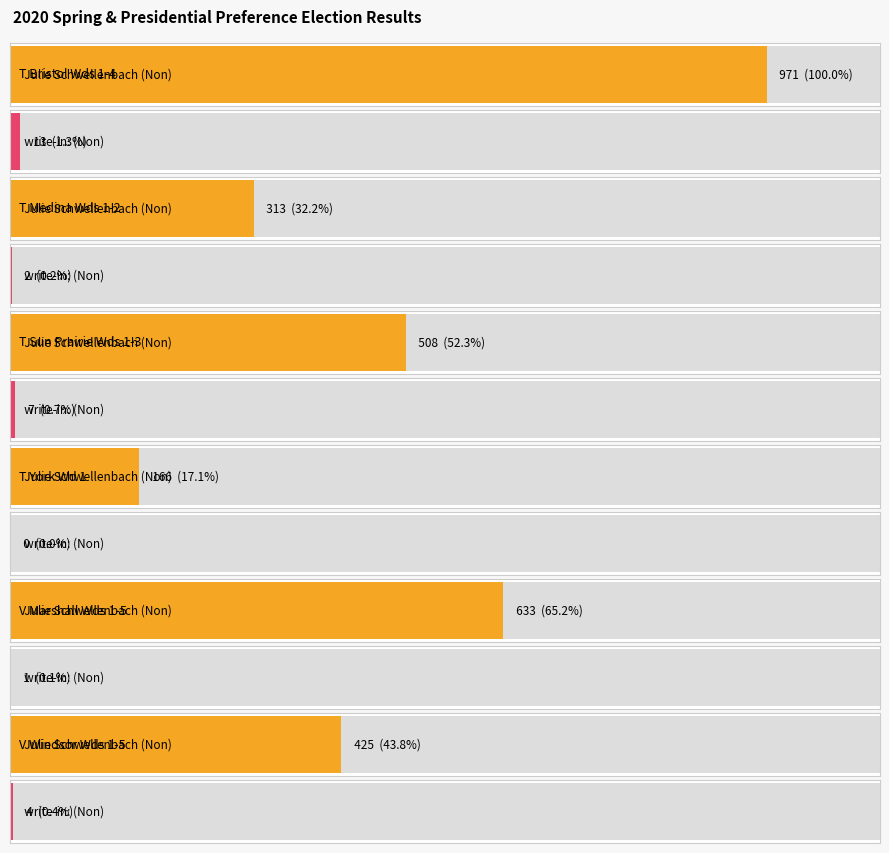

True or false: write-in: (Non) has a value of 0 at V Cottage Grove Wds 1-13.

True